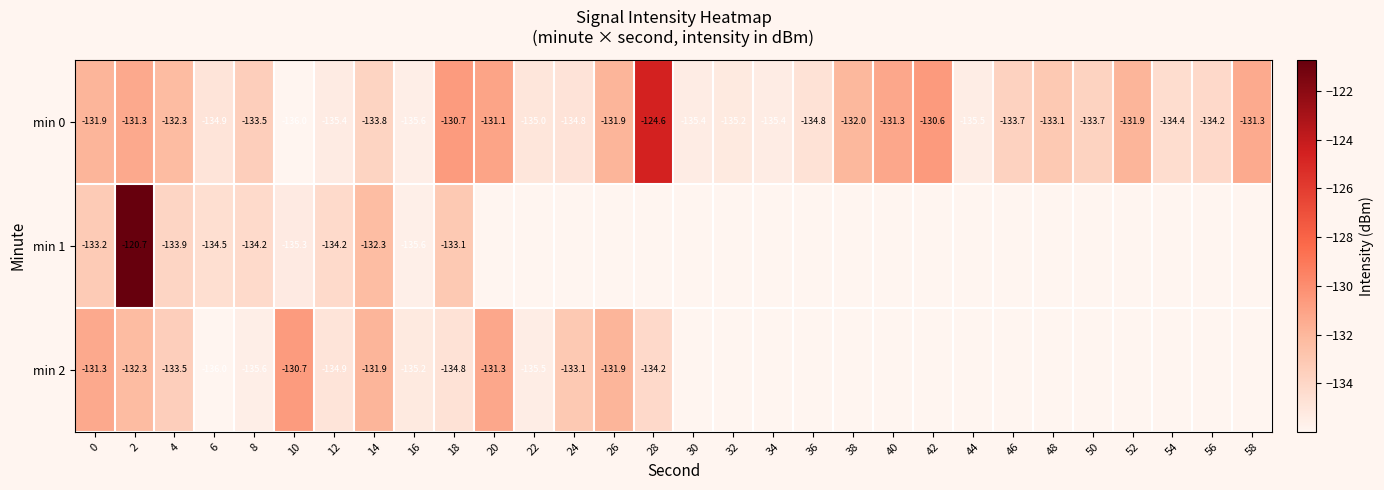

Is the value of min 2 at 4 greater than the value of min 0 at 40?

No